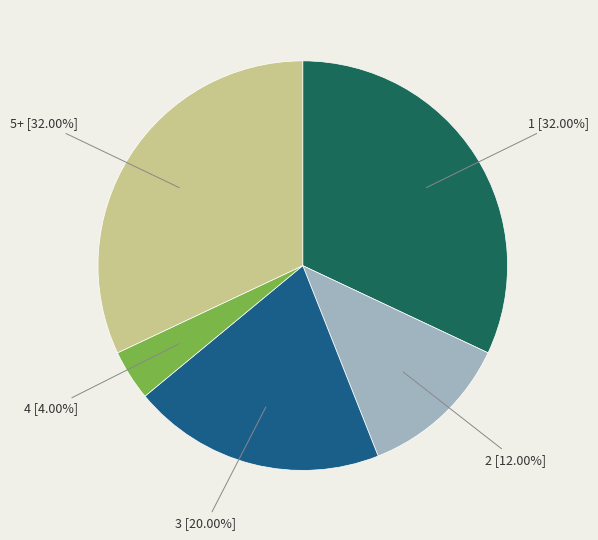

What percentage do 3 and 4 together represent?

24.0%